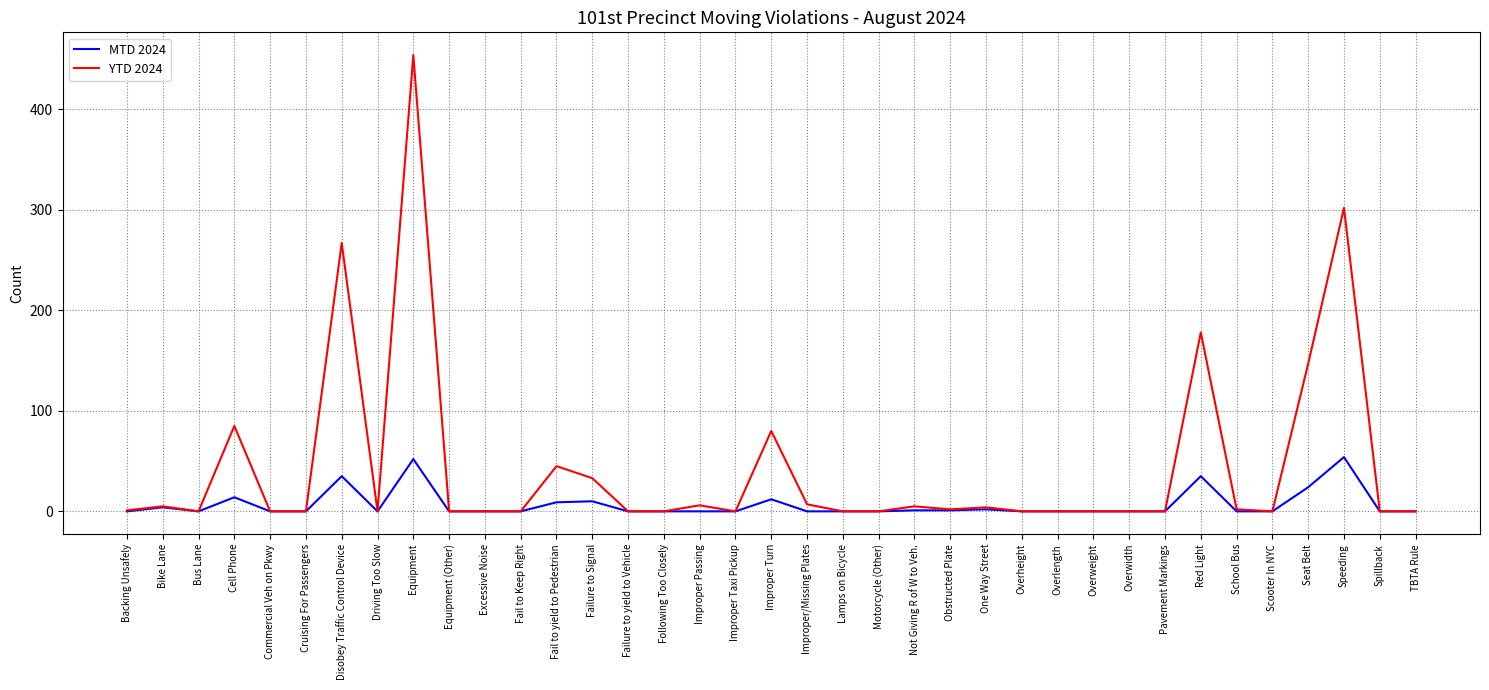

Where is the first local minimum for MTD 2024?

Bus Lane